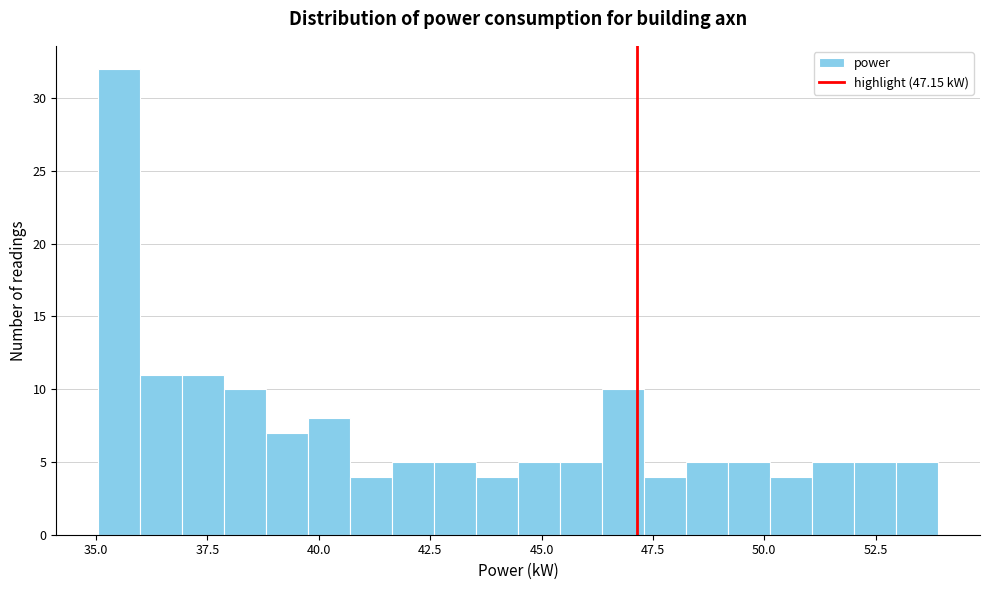

Around what value on the x-axis is the tallest bar? Give the approximate position of its centre, as read against the axis.

35.5